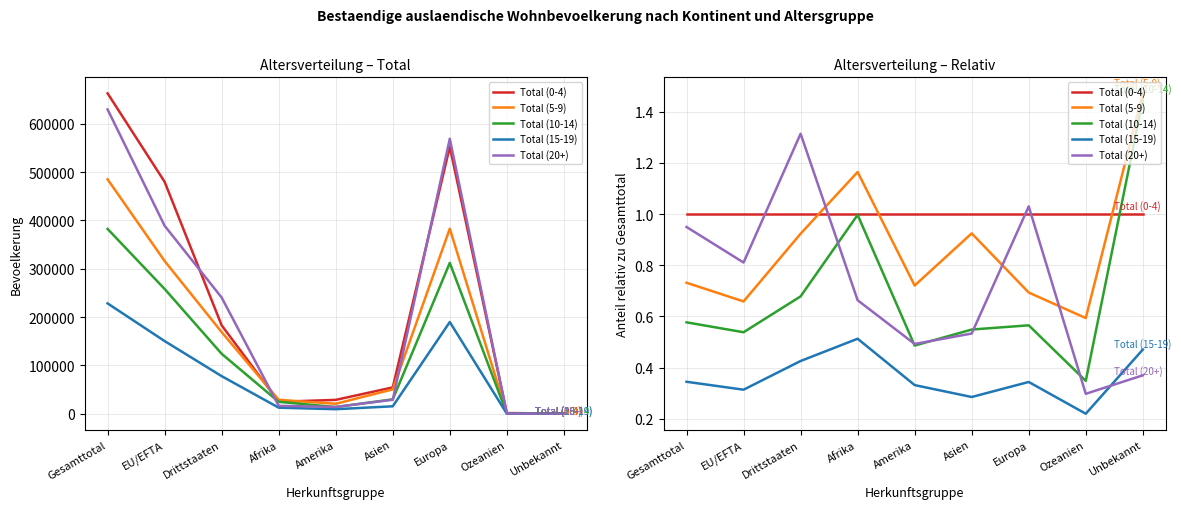

What position from the left is Gesamttotal?

1